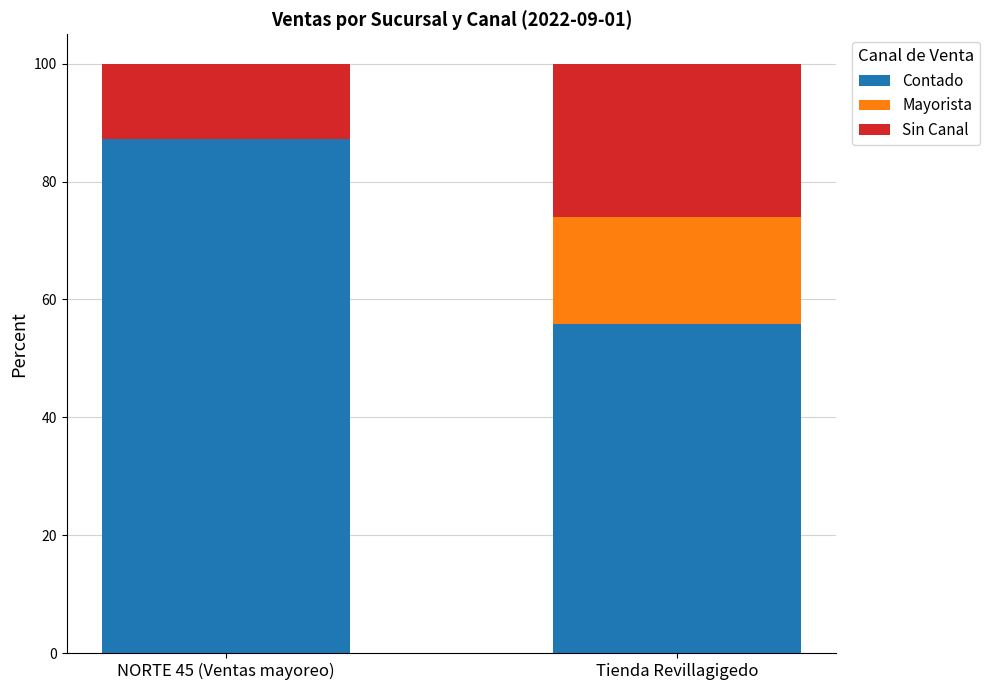

What is the sum of all Contado values?

143.2